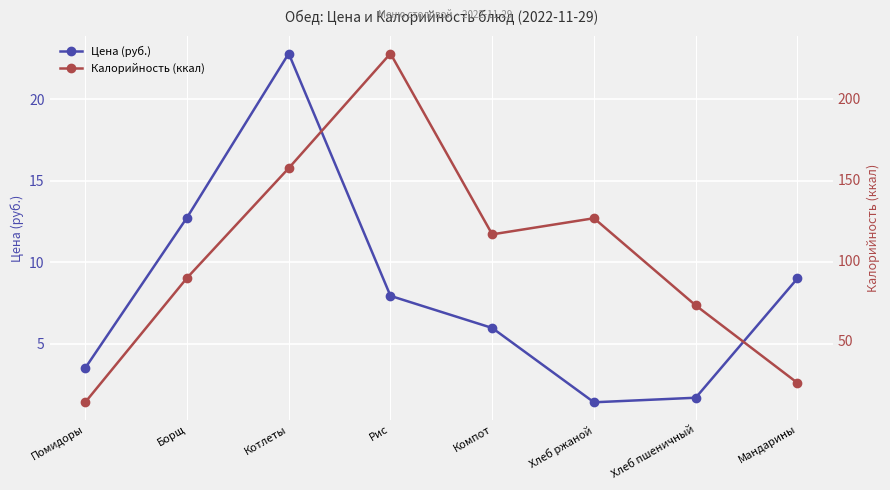

Which category has the highest value across all series?

Рис